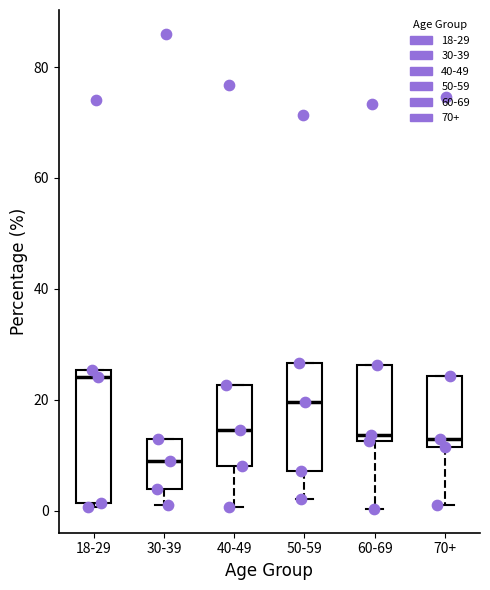

Where is the upper edge of the box for 60-69 on the y-axis? The values are not printed on the chart, so give them approximately, as read against the axis.

26